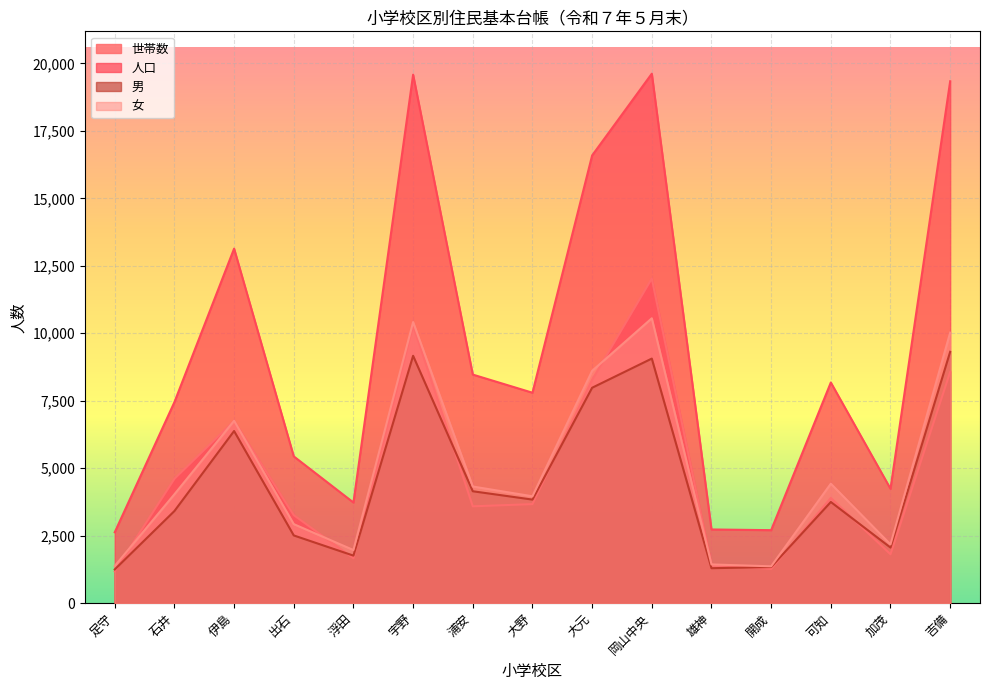

What is the label of the 13th point from the right?

伊島